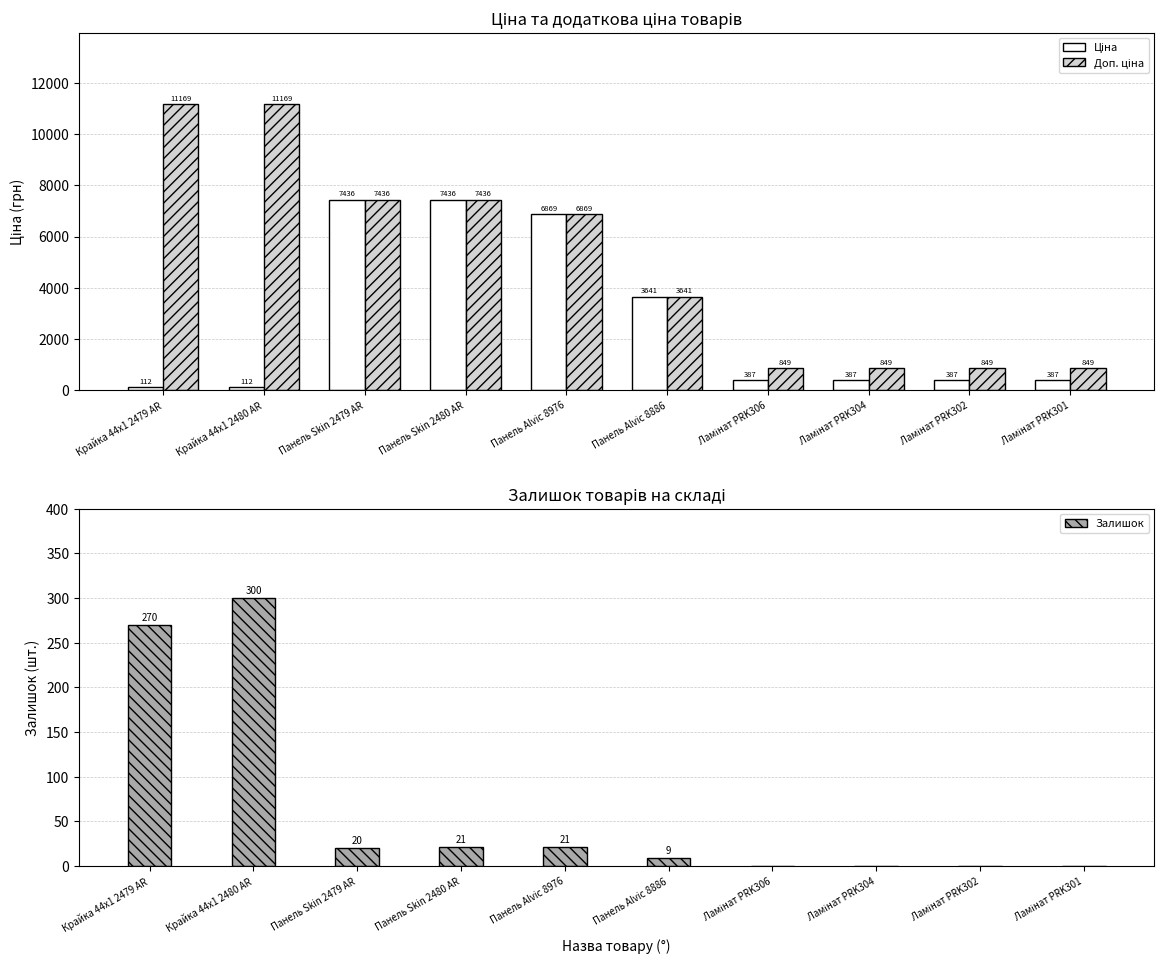

What is the sum of all Ціна values?

27153.4